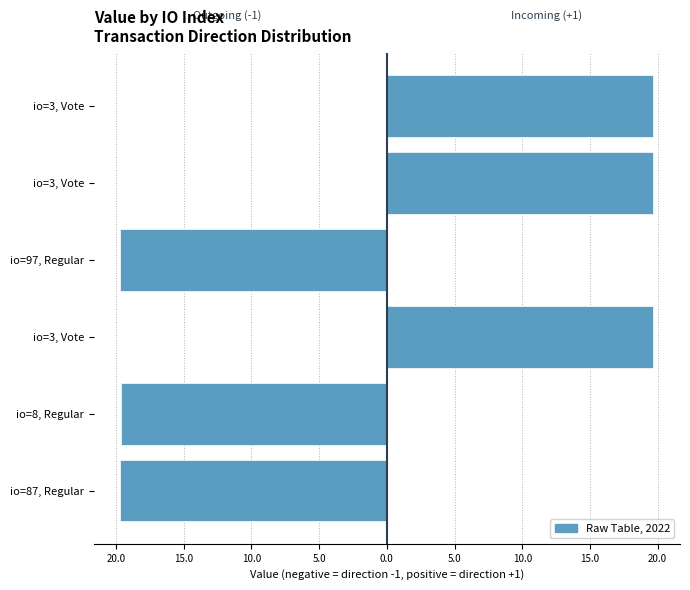

What is the value of the direction=-1 bar at the 2nd from the left?

-19.7